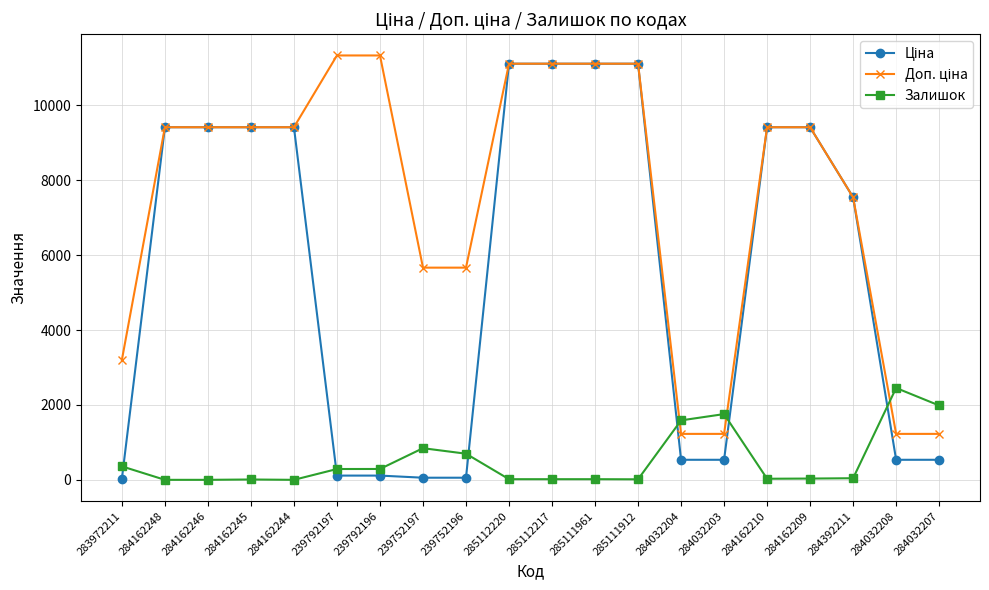

At how many categories does at least one series exceed 6390?

13